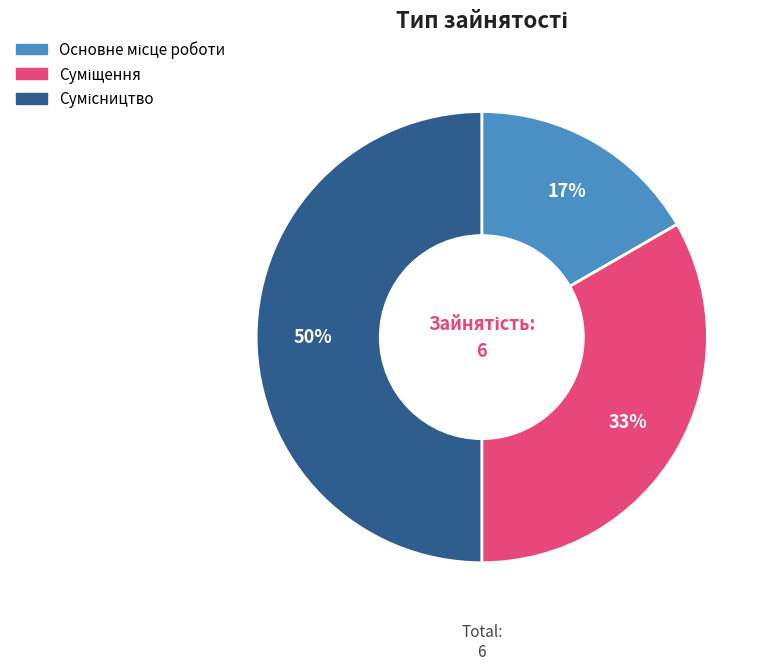

To the nearest percent, what is the difference between the largest and smallest slice percentages?

33%